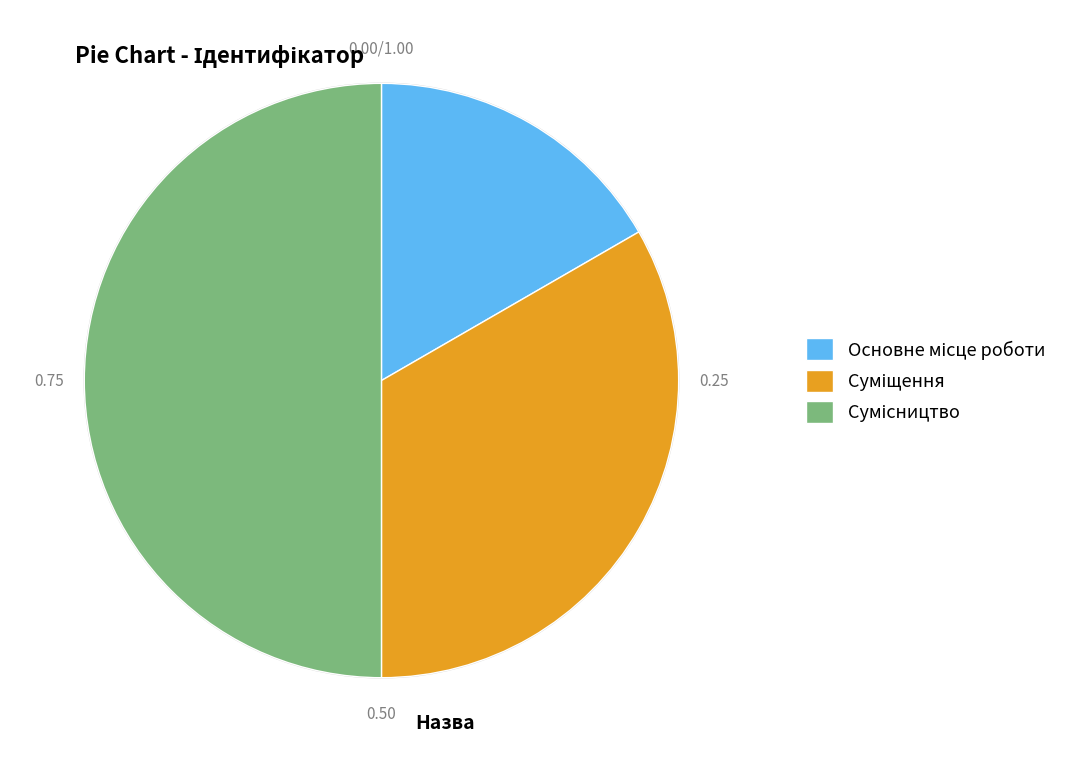

Approximately how many times larger is the value at Основне місце роботи compared to Сумісництво?

0.3